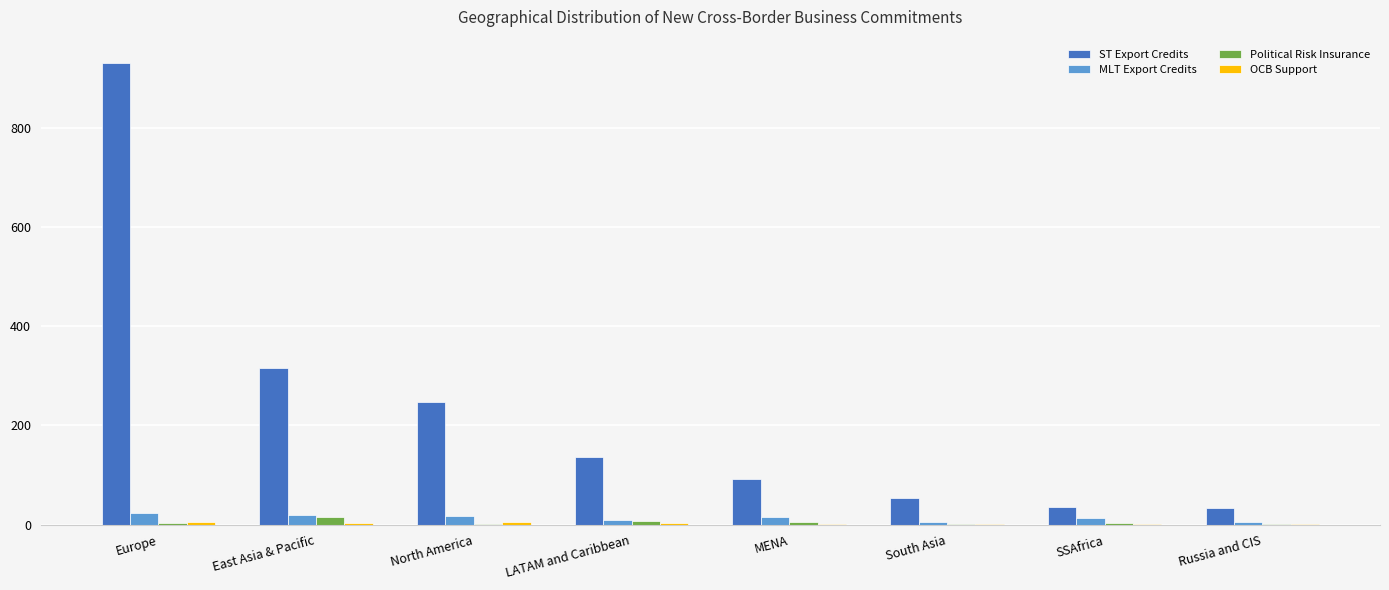

Count the number of categories in the chart.

8